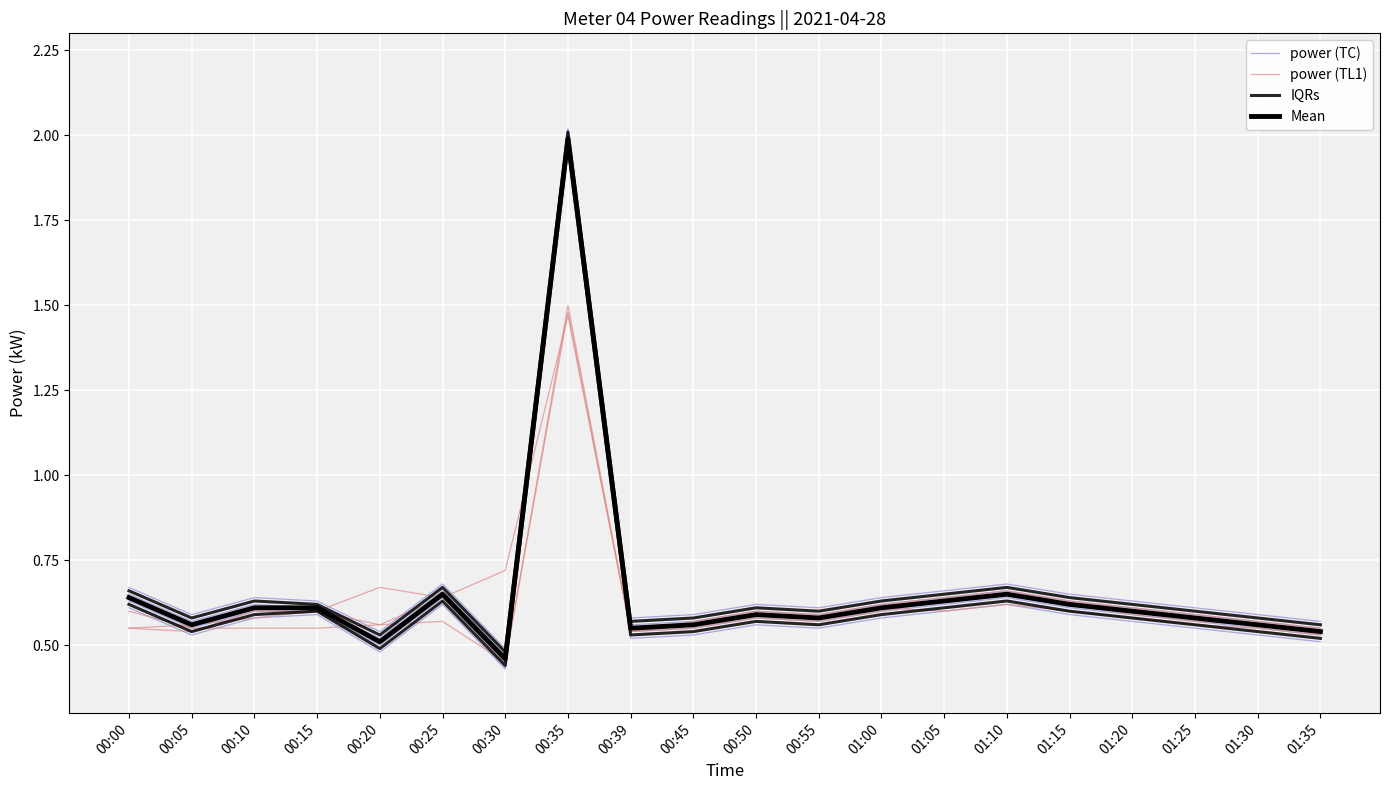

What is the label of the 2nd point from the right?

01:30